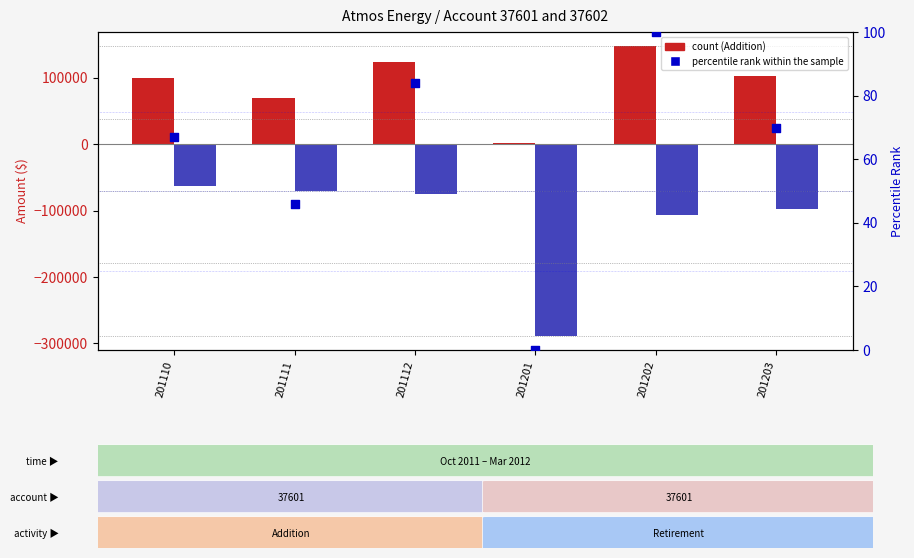

Which series has the largest total across all categories?

Addition